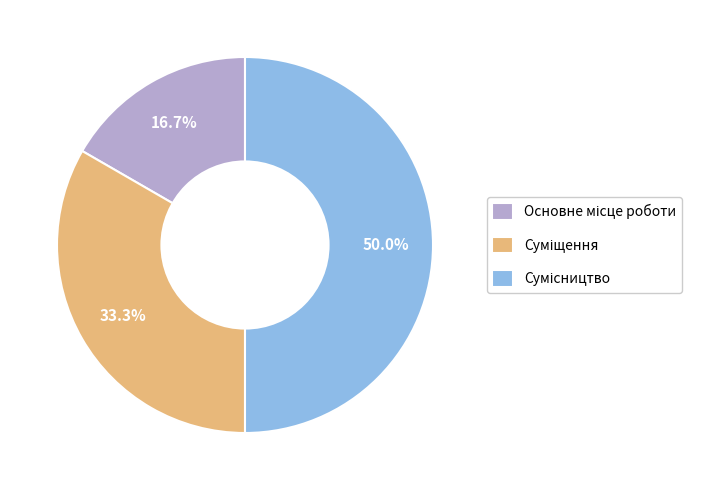

Is it true that Основне місце роботи is 7% of the pie?

False